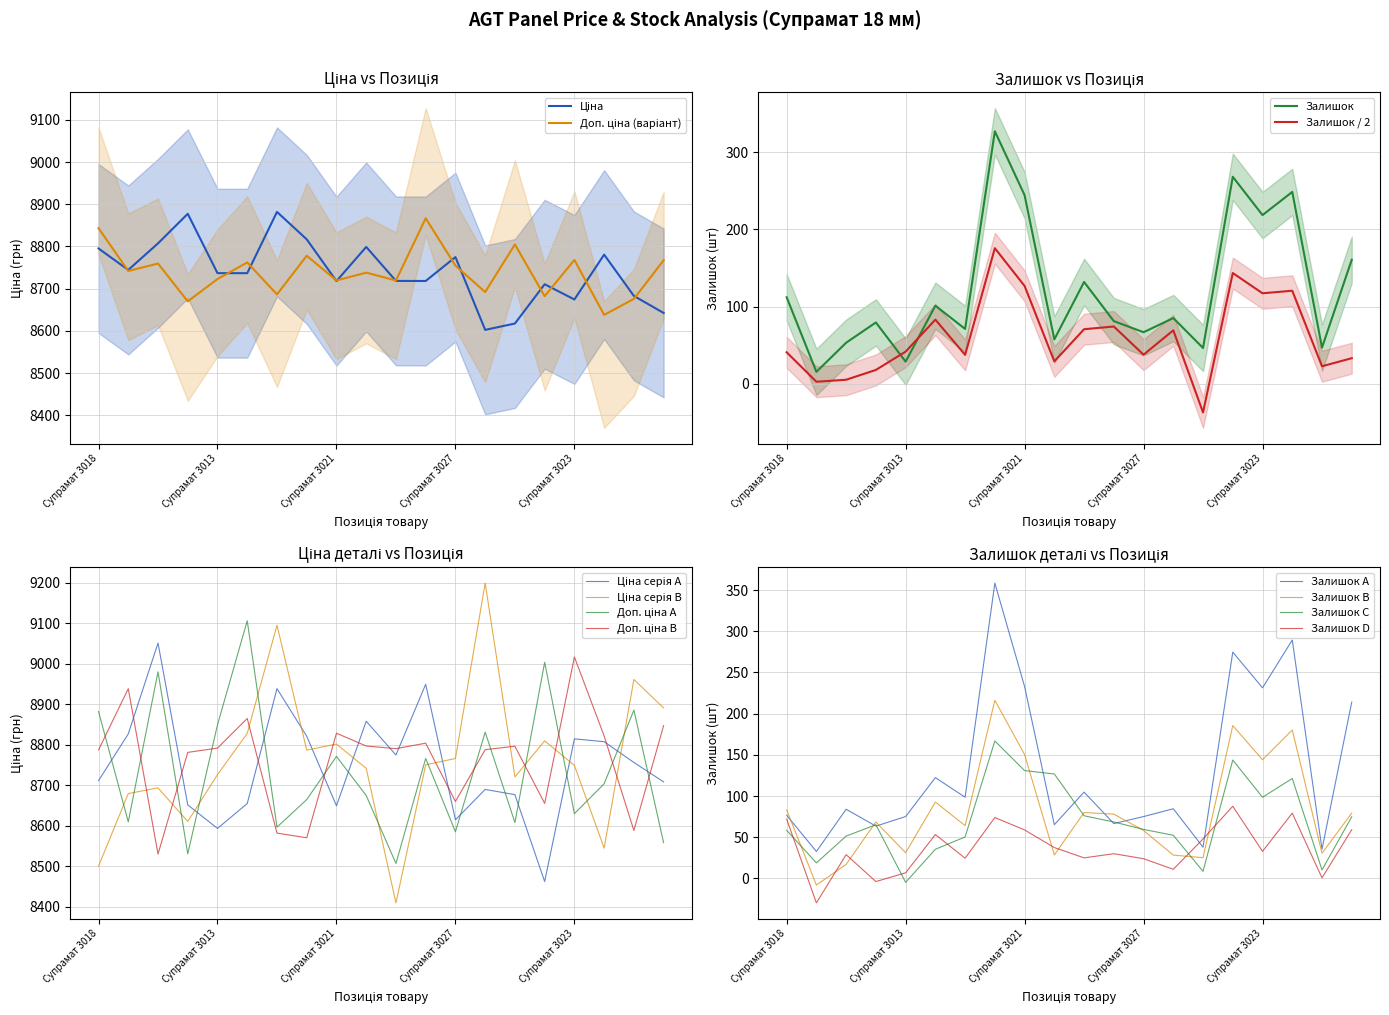

True or false: Залишок / 2 and Залишок intersect in this chart.

True